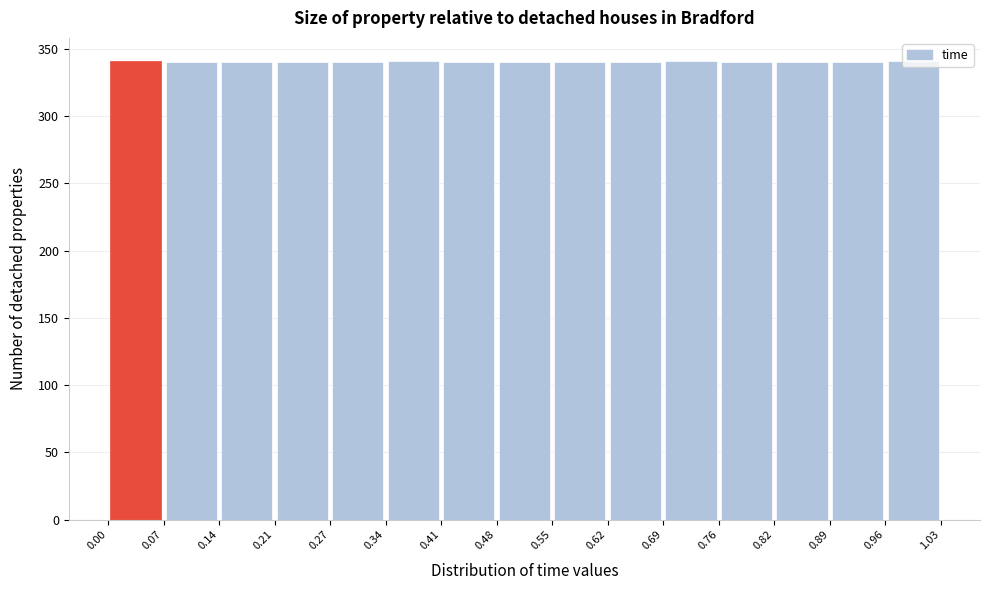

What is the height of the bar covering 0.41 to 0.48 on the x-axis? The values are not printed on the chart, so give them approximately, as read against the axis.

340